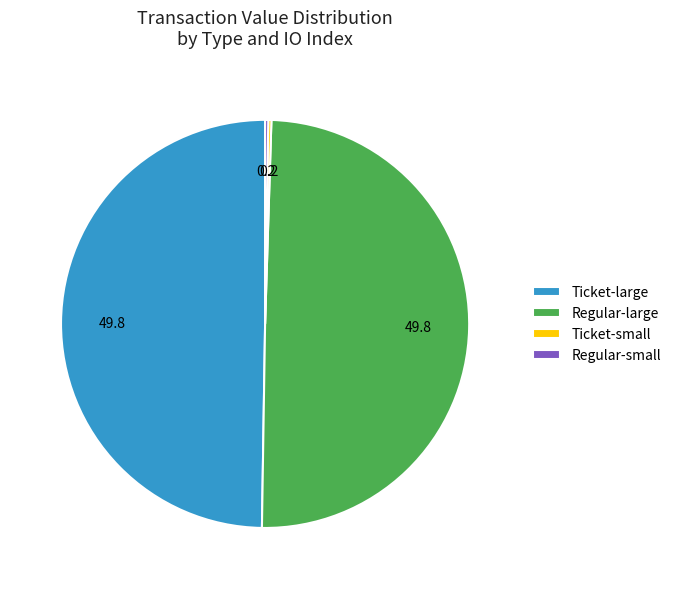

The Regular-large slice represents 62% of the pie. True or false?

False